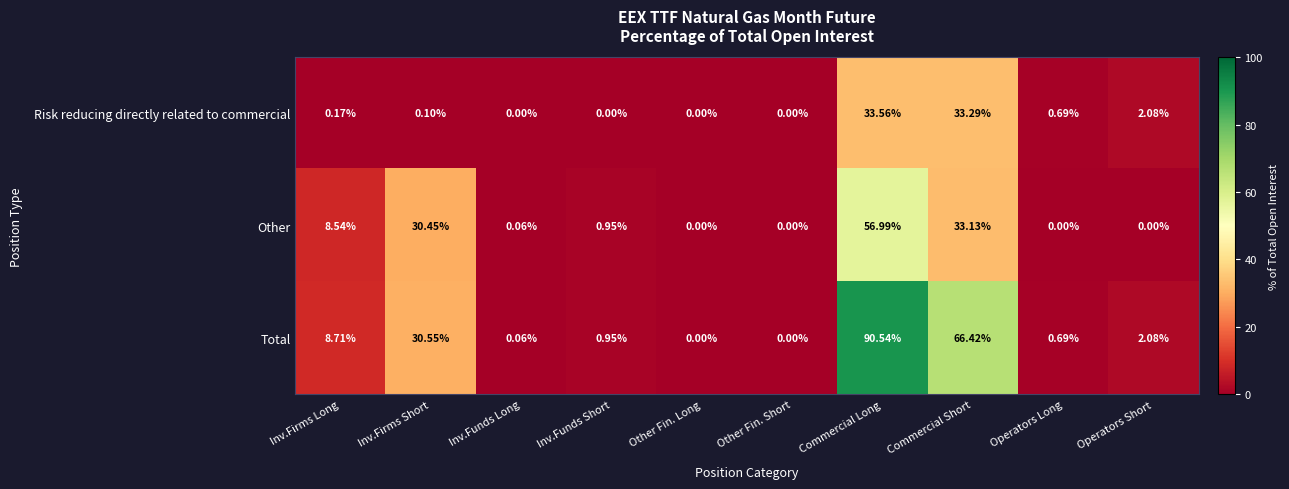

Which series has the largest range (max minus min)?

Total